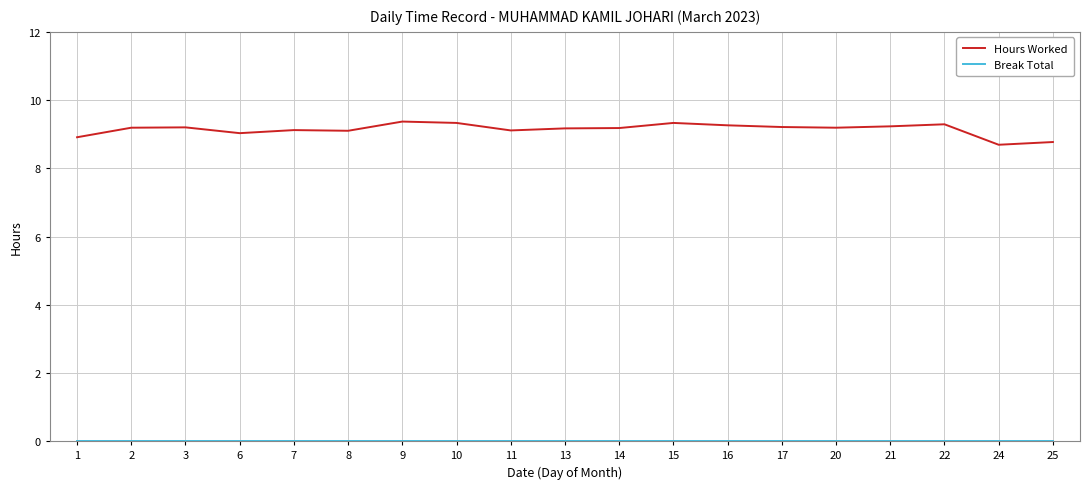

What is the greatest value displayed?

9.4